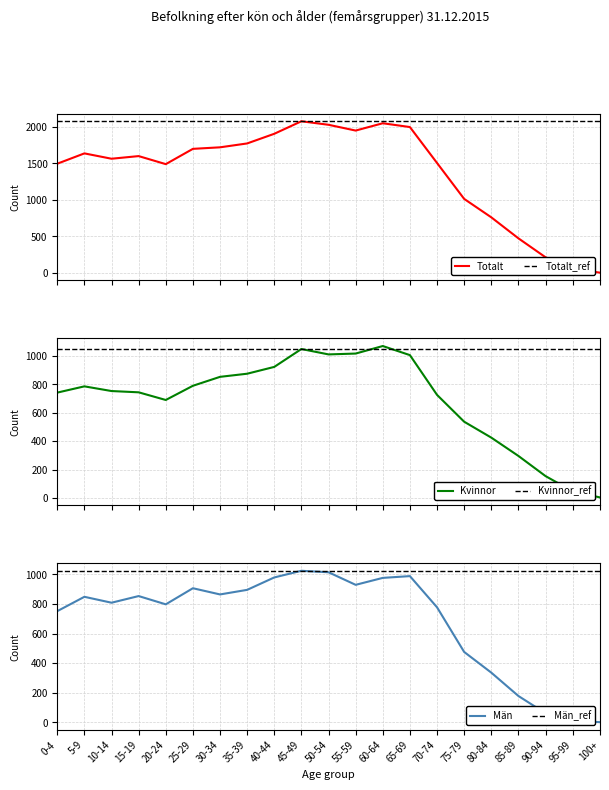

What is the label of the 21st point from the left?

100+